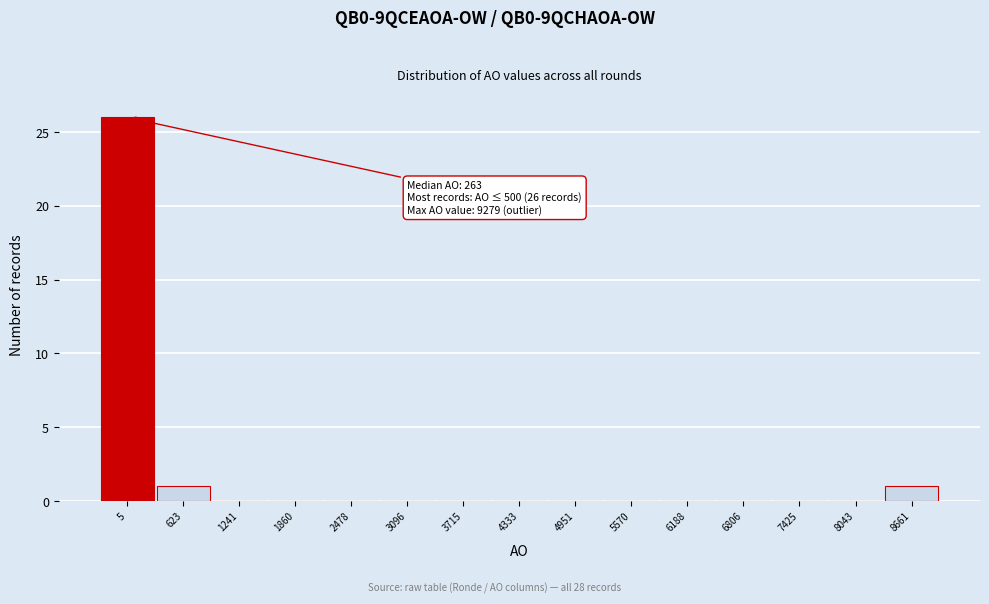

Reading right to left, transcribe all the data shown in this chart.

8661=1	8043=0	7425=0	6806=0	6188=0	5570=0	4951=0	4333=0	3715=0	3096=0	2478=0	1860=0	1241=0	623=1	5=26